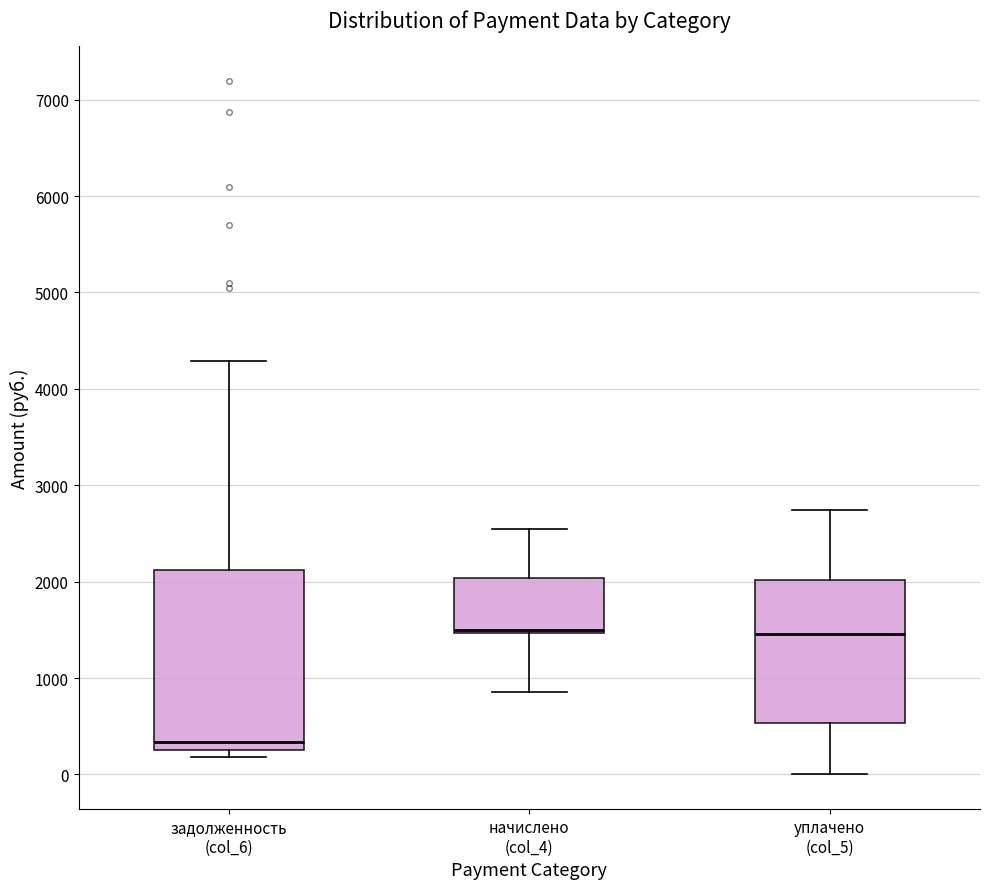

Comparing the boxes themselves (not the whiskers), which one is the tallest?

задолженность (col_6)